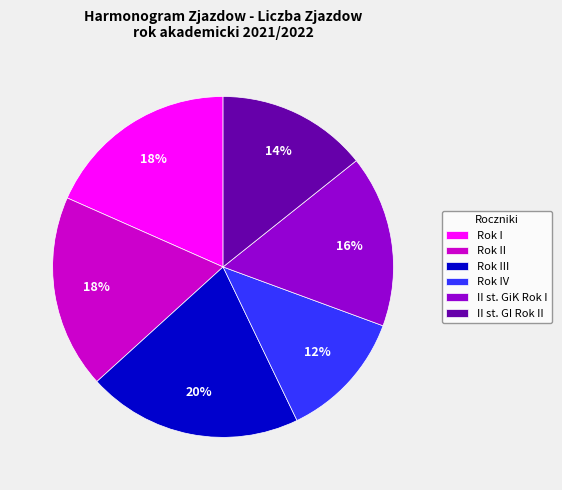

Is it true that Rok I is 31% of the pie?

False